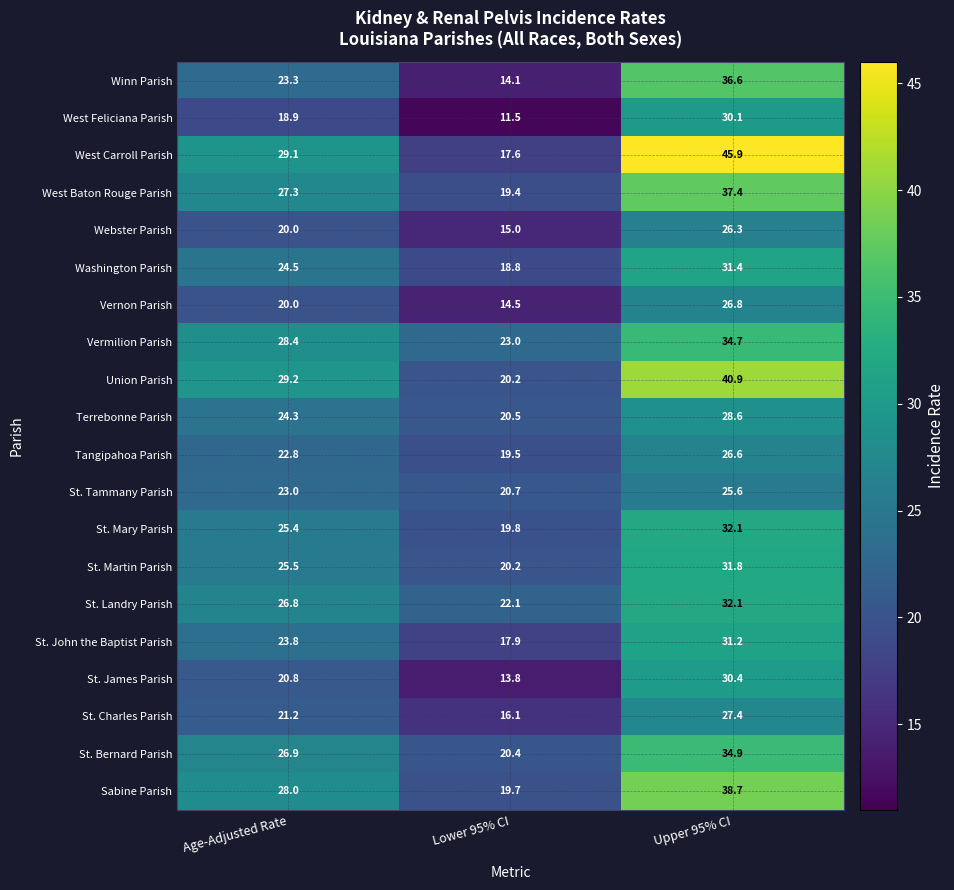

Read the St. Charles Parish value at Lower 95% CI.

16.1